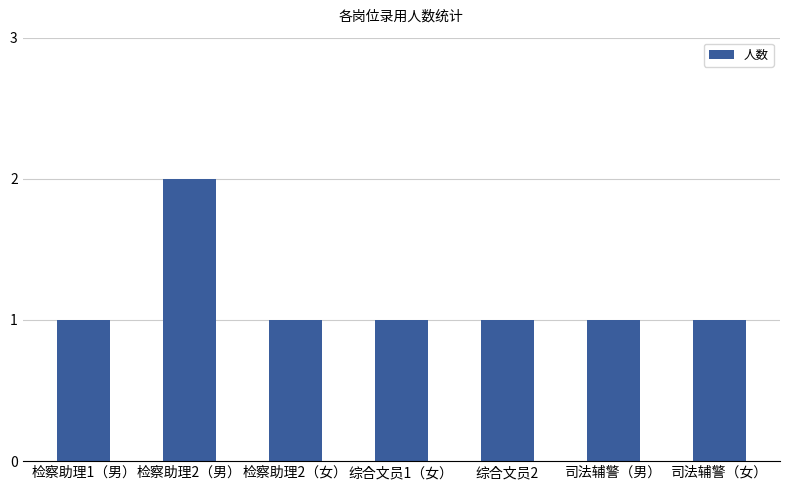

Does the chart contain stacked bars?

No